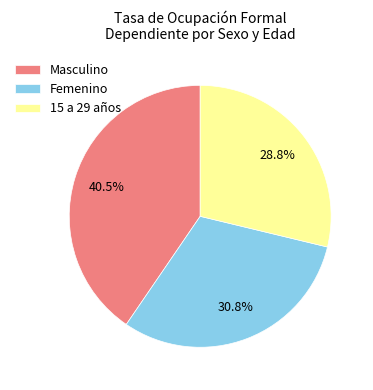

Is there any slice that represents more than half of the pie?

No